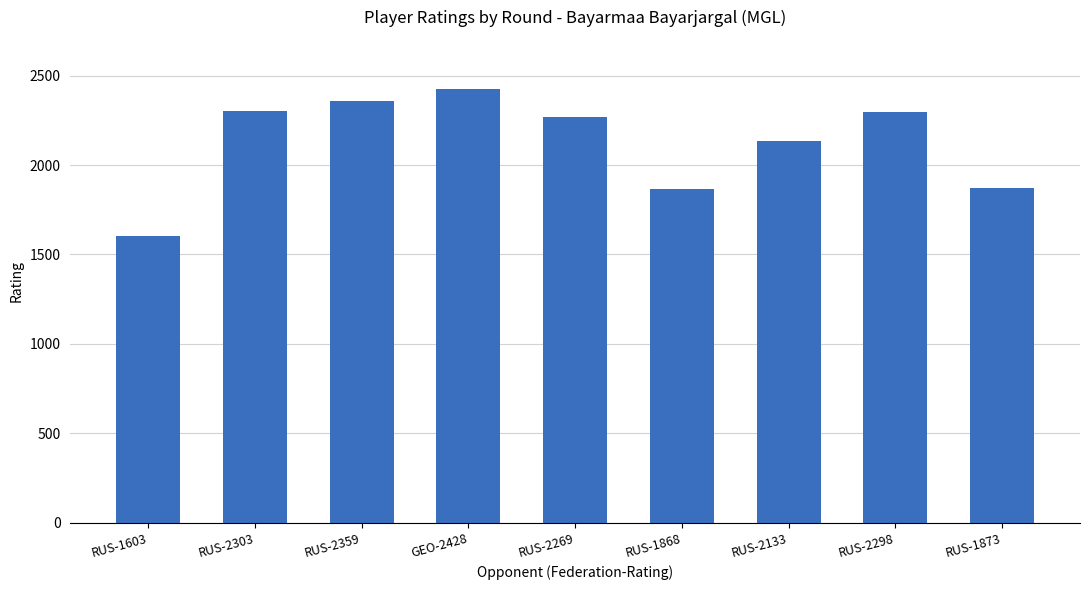

The chart shows a value of 2390 at RUS-1603. True or false?

False